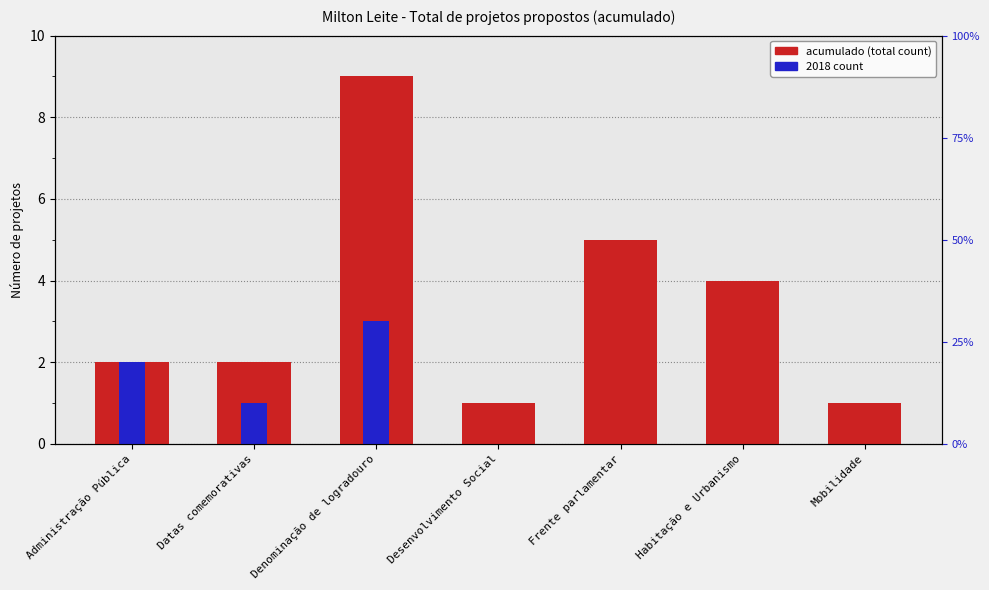

What is the value of the 3rd bar from the left?

9